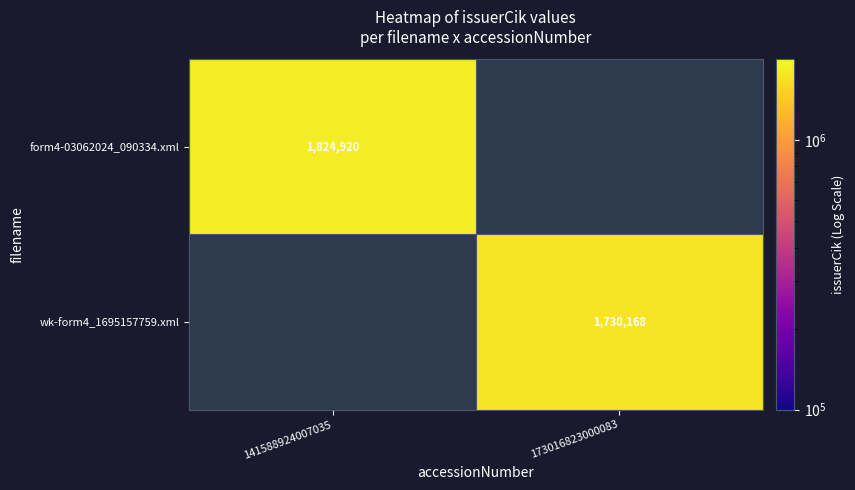

True or false: wk-form4_1695157759.xml has a value of 1730168 at 173016823000083.

True